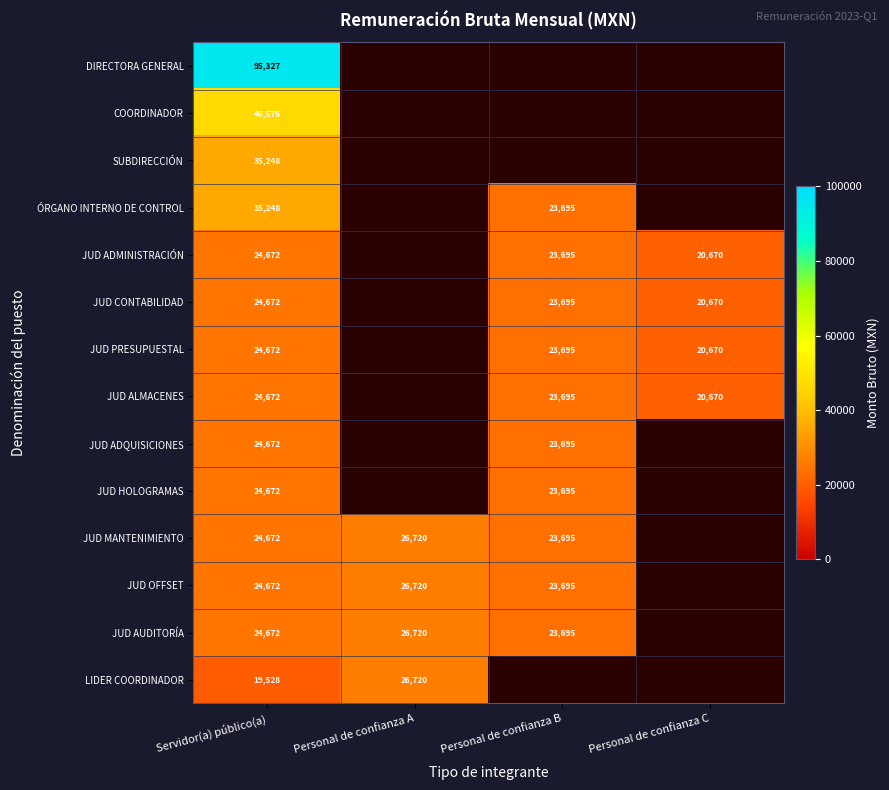

What is the total value across all series at Servidor(a) público(a)?

453975